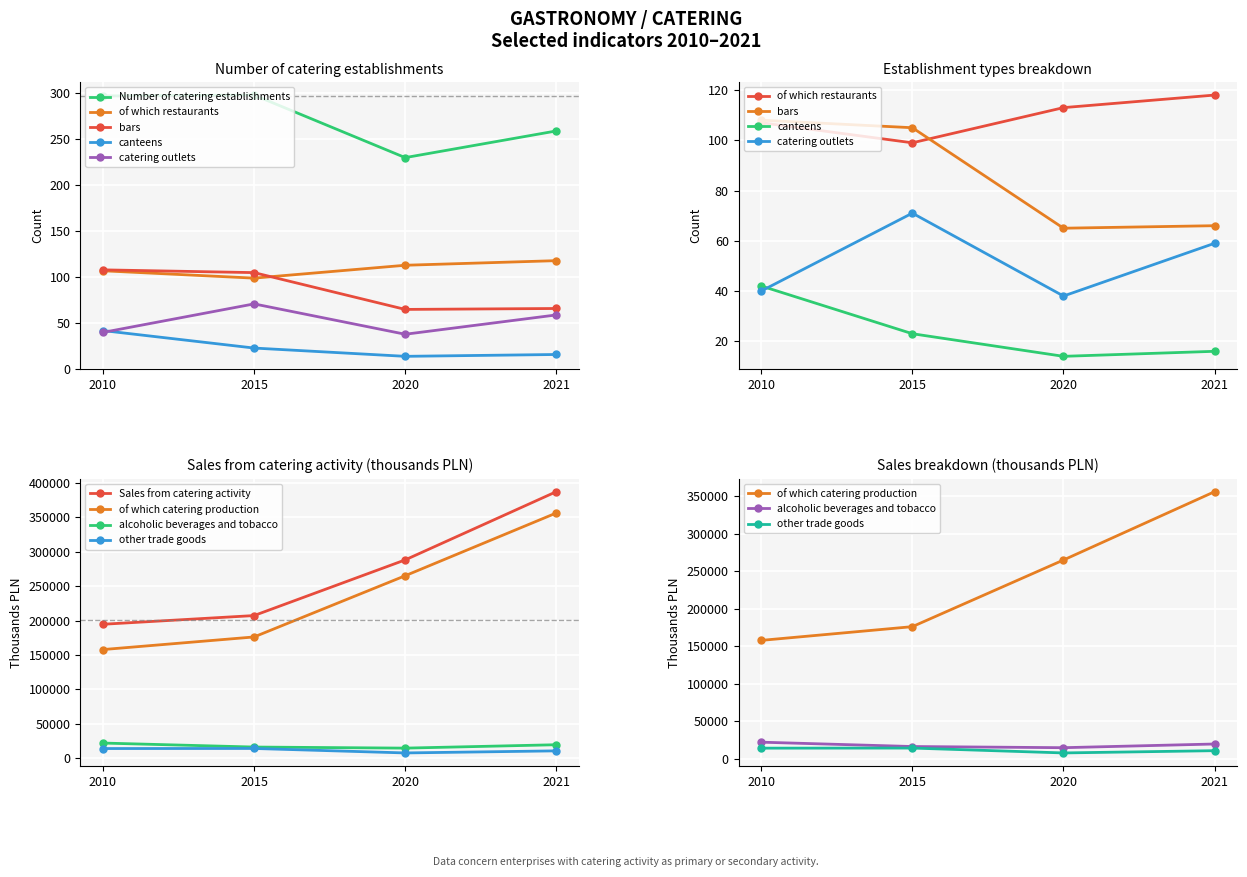

What is the total value across all series at 2015?

596